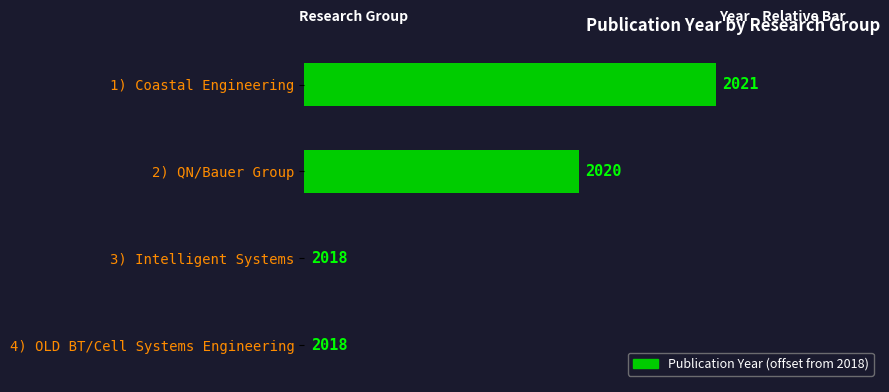

How many distinct data groups are displayed?

1